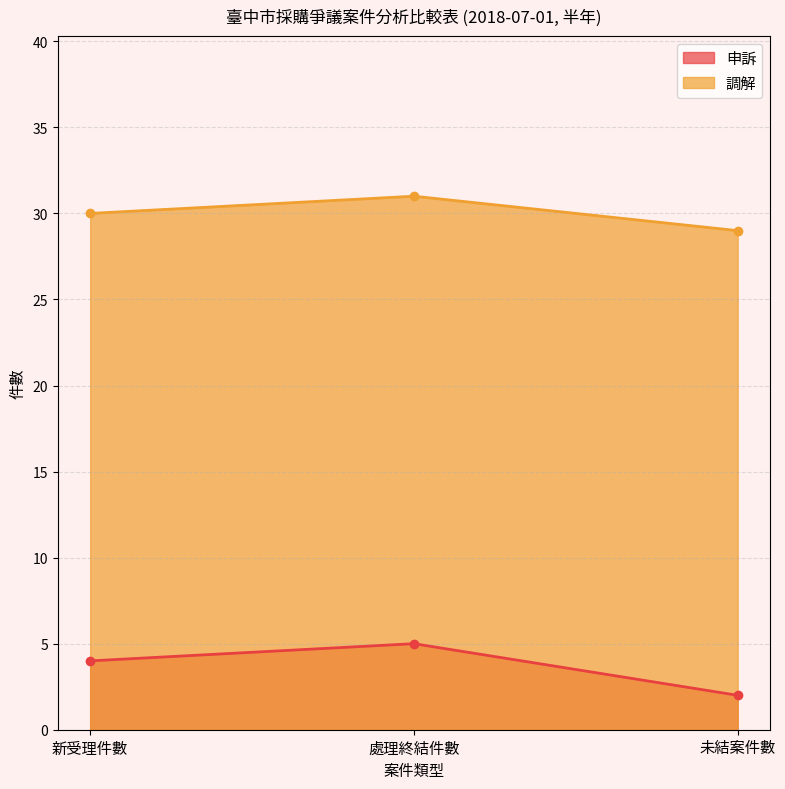

Does the chart display data point markers on the line(s)?

Yes